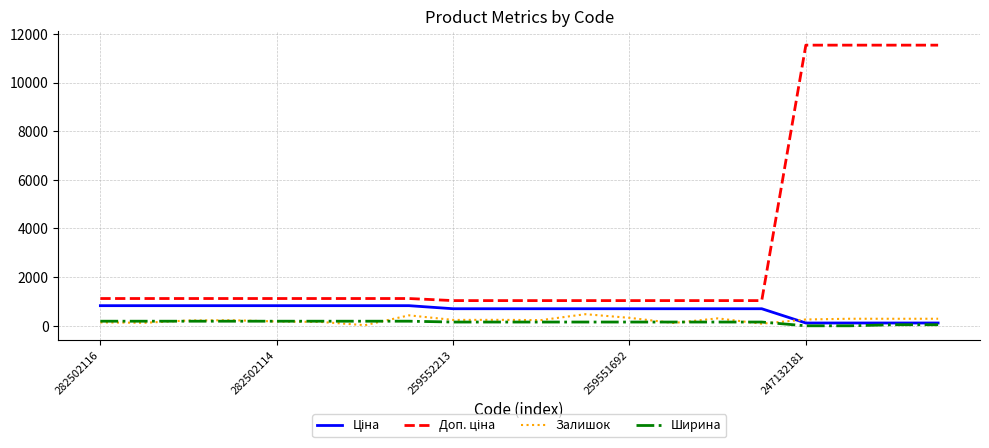

What is the greatest value displayed?

11537.0